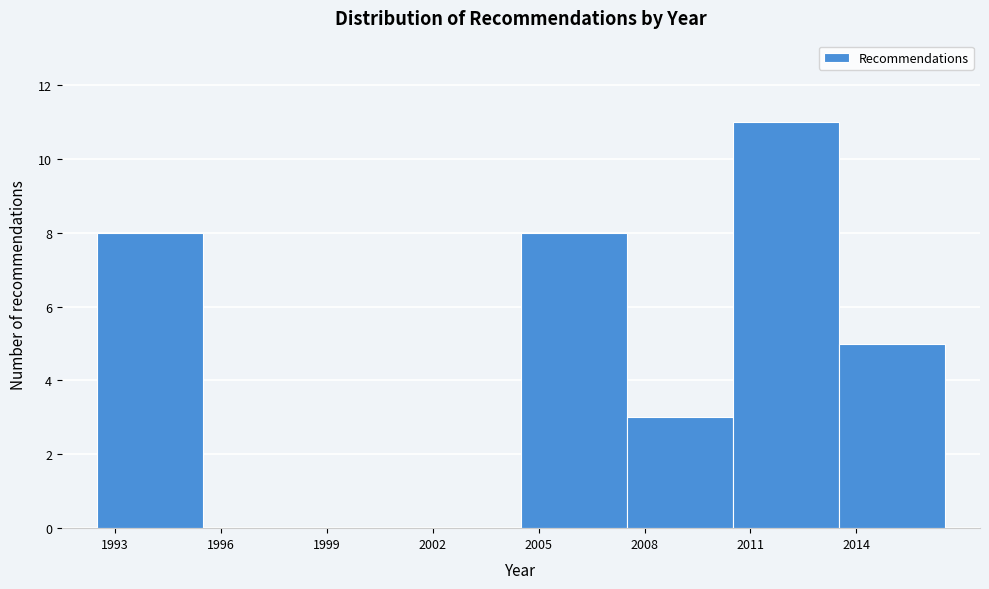

Reading left to right, what are all the values shown in this chart?

1993=8	1996=0	1999=0	2002=0	2005=8	2008=3	2011=11	2014=5